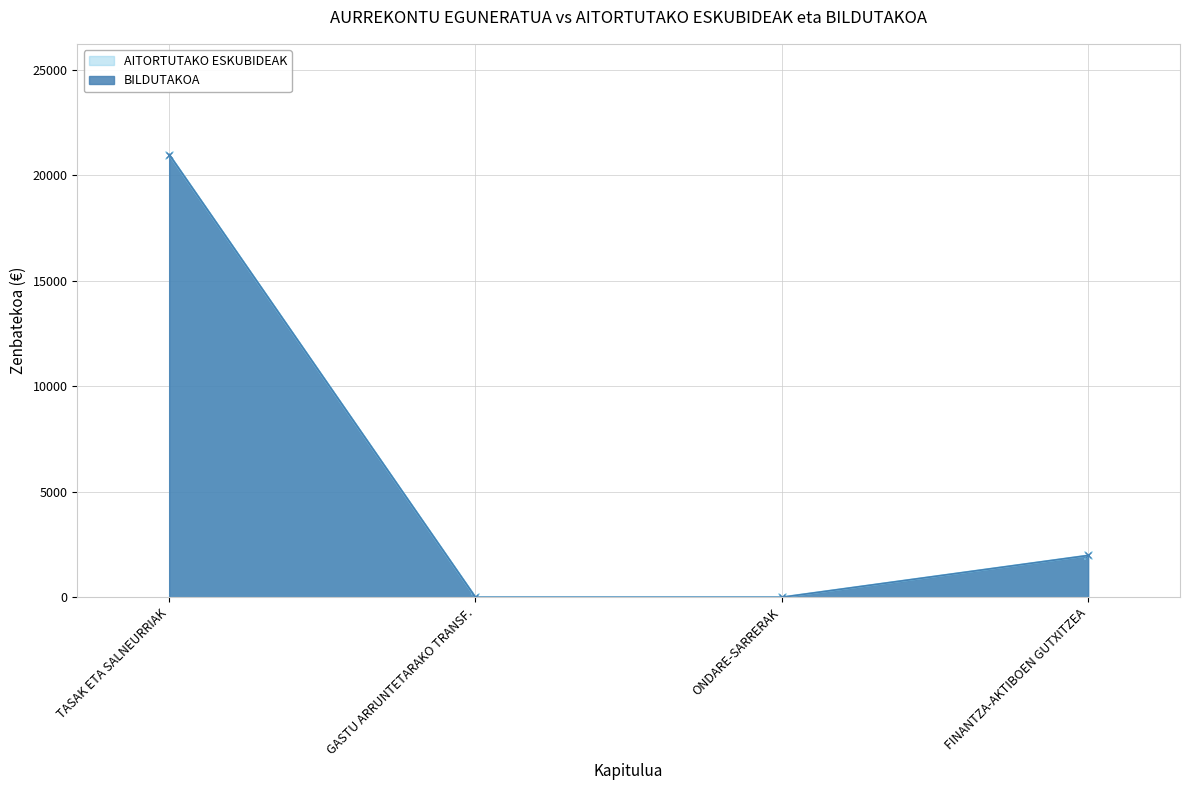

Reading left to right, what are all the values shown in this chart?

AITORTUTAKO ESKUBIDEAK: TASAK ETA SALNEURRIAK=20985	GASTU ARRUNTETARAKO TRANSF.=0	ONDARE-SARRERAK=0	FINANTZA-AKTIBOEN GUTXITZEA=1981
BILDUTAKOA: TASAK ETA SALNEURRIAK=20985	GASTU ARRUNTETARAKO TRANSF.=0	ONDARE-SARRERAK=0	FINANTZA-AKTIBOEN GUTXITZEA=1981